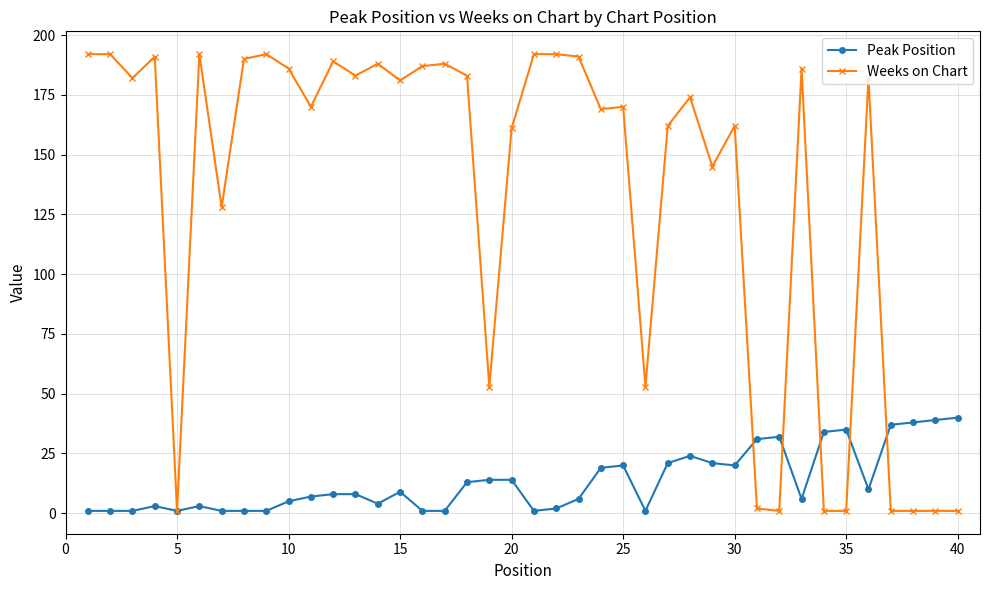

Which series has the largest range (max minus min)?

Weeks on Chart